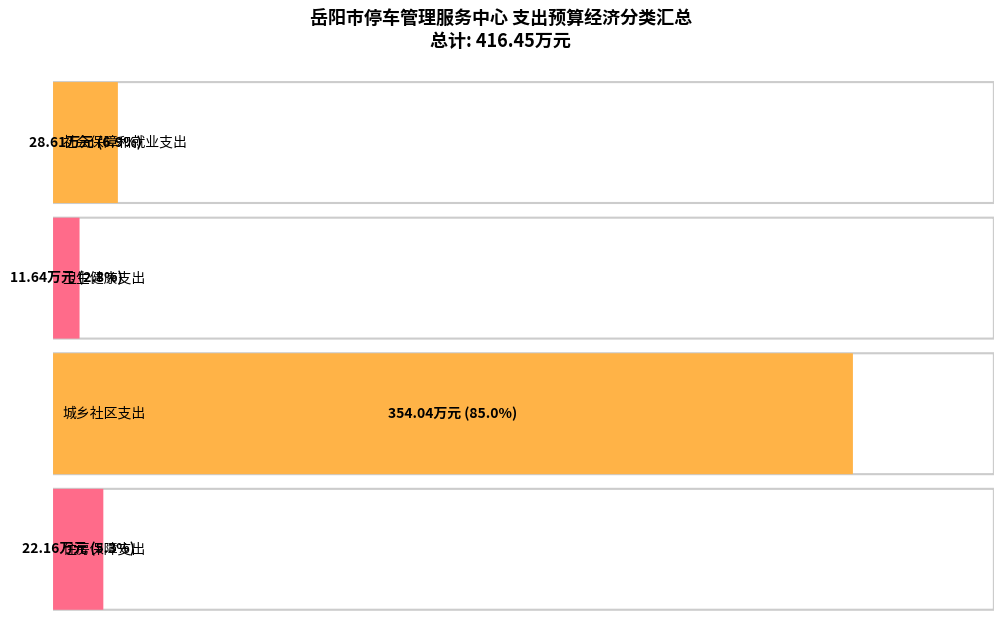

What is the difference between the maximum and minimum values?

342.4